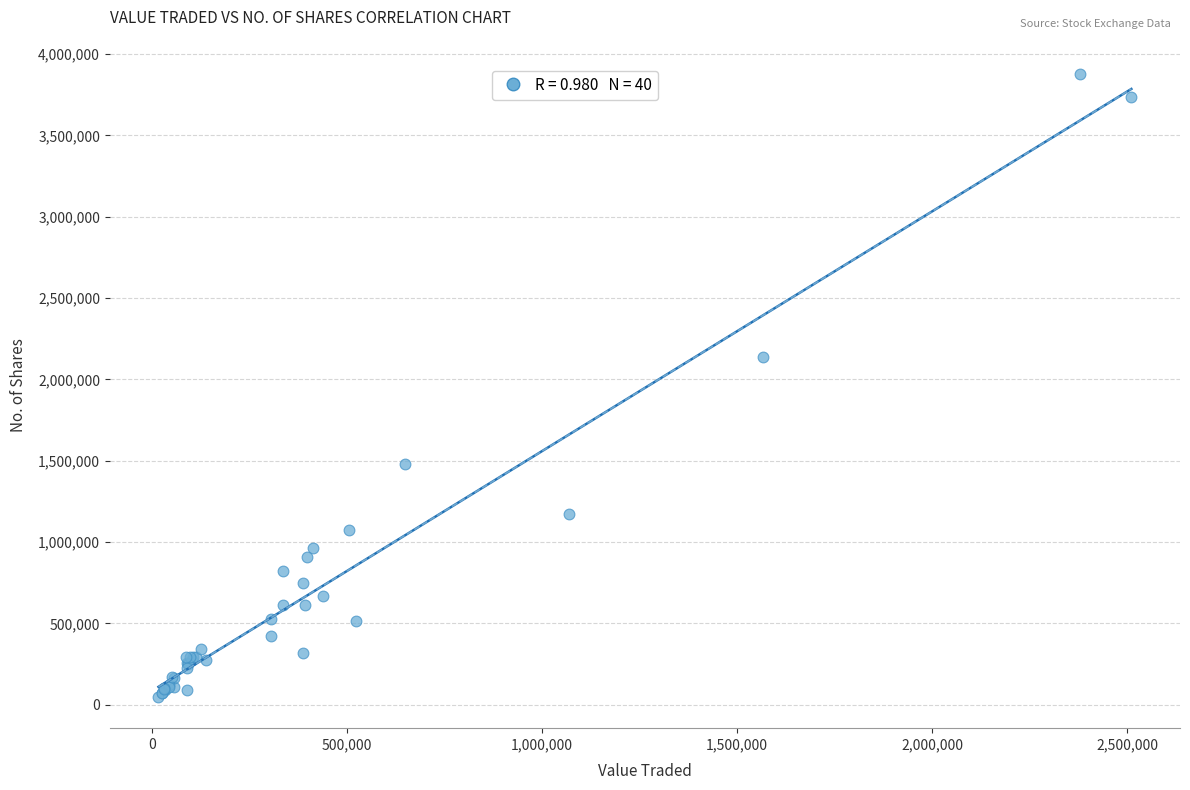

What Y value in the scatter plot is closest to 1964065?

2138491